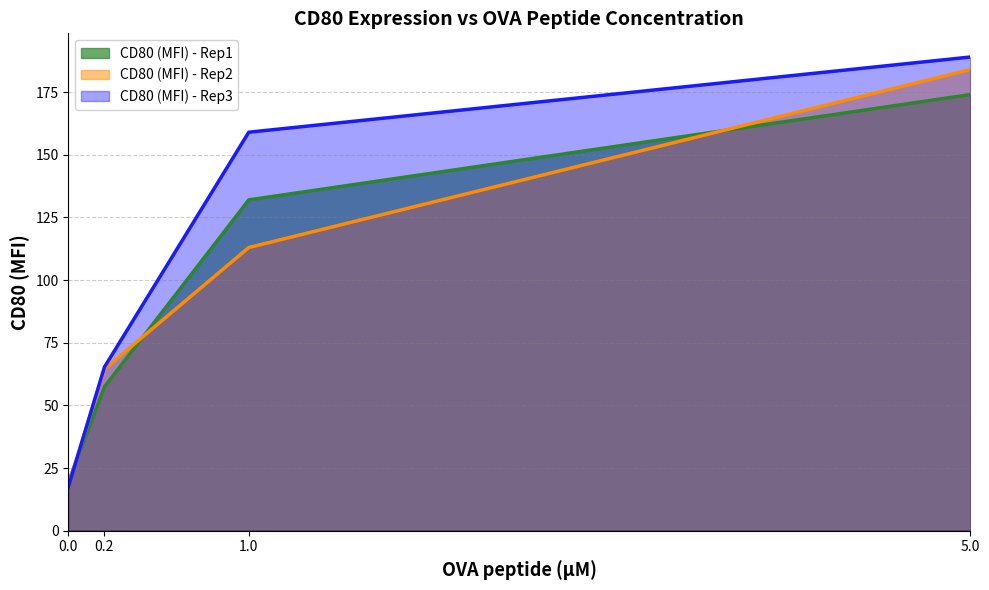

The CD80 (MFI) - Rep3 series shows 25.4 at 0.0. True or false?

False